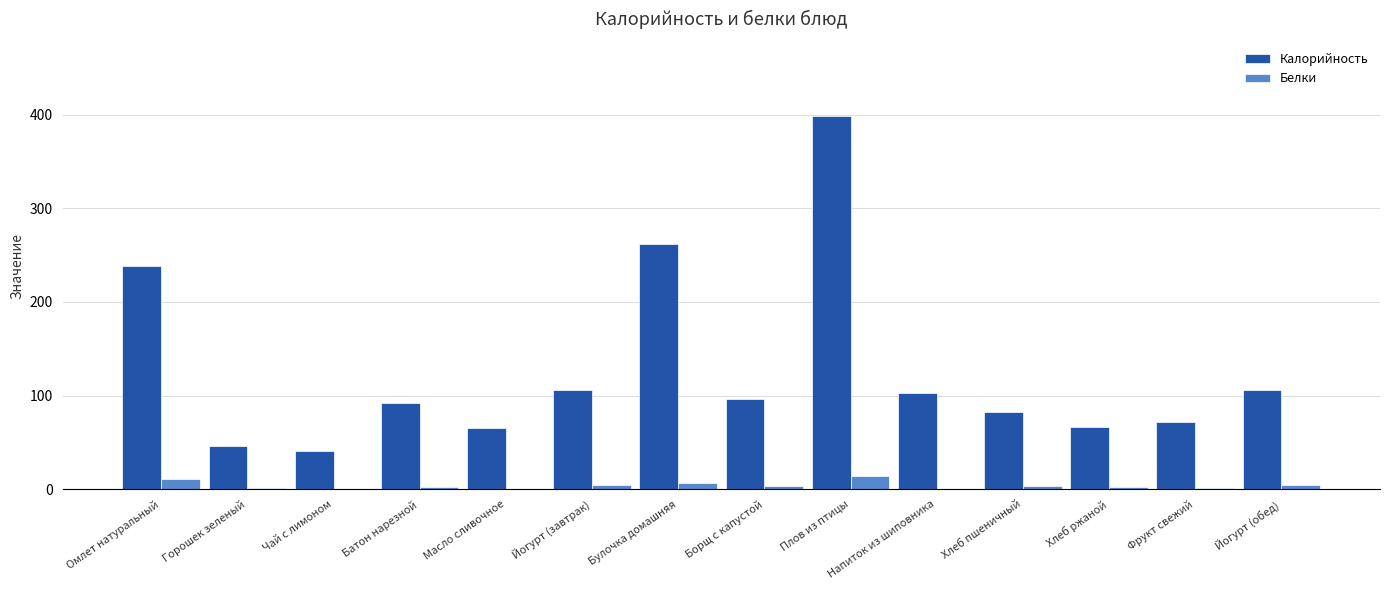

At which label does Белки first exceed 3?

Омлет натуральный